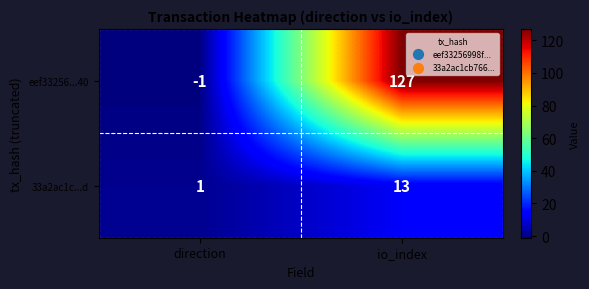

What is the sum of the 33a2ac1c...d values at io_index and direction?

14